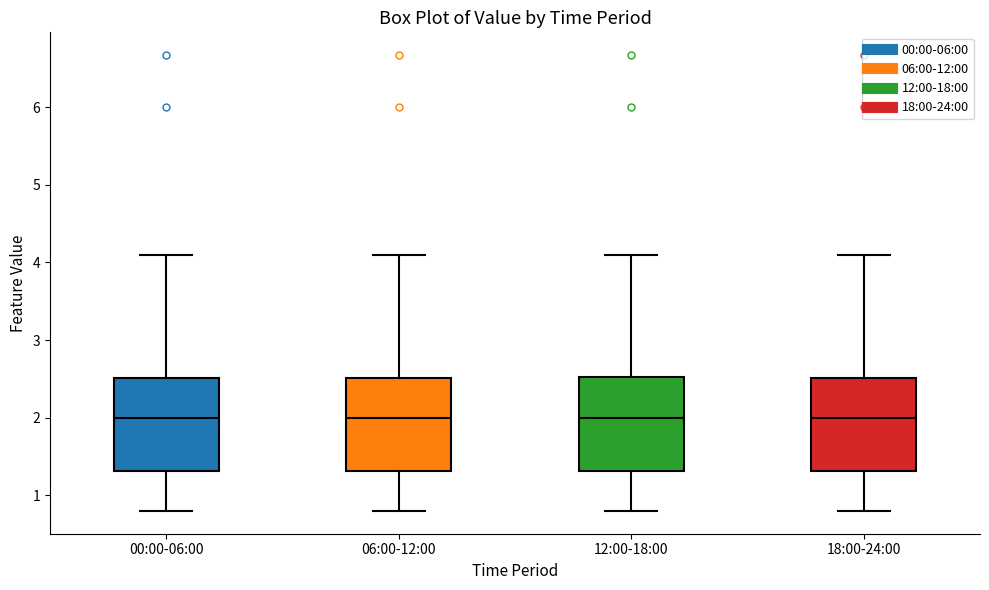

Where is the upper edge of the box for 06:00-12:00 on the y-axis? The values are not printed on the chart, so give them approximately, as read against the axis.

2.5